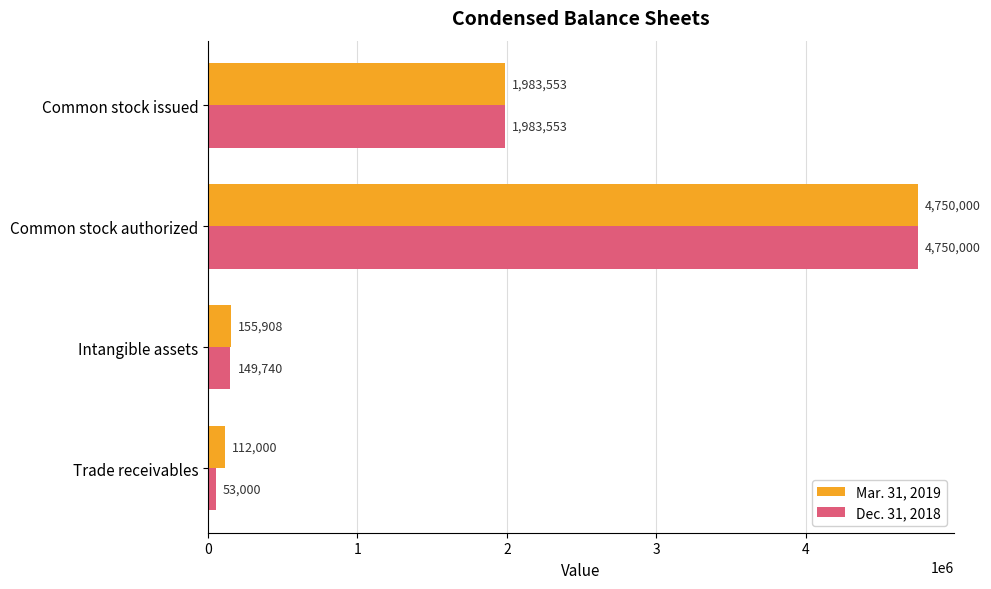

Which series has the largest range (max minus min)?

Dec. 31, 2018